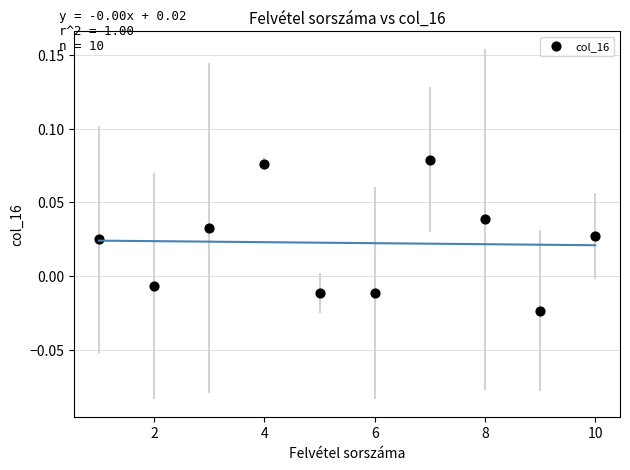

What is the range of X values (max minus min)?

9.0